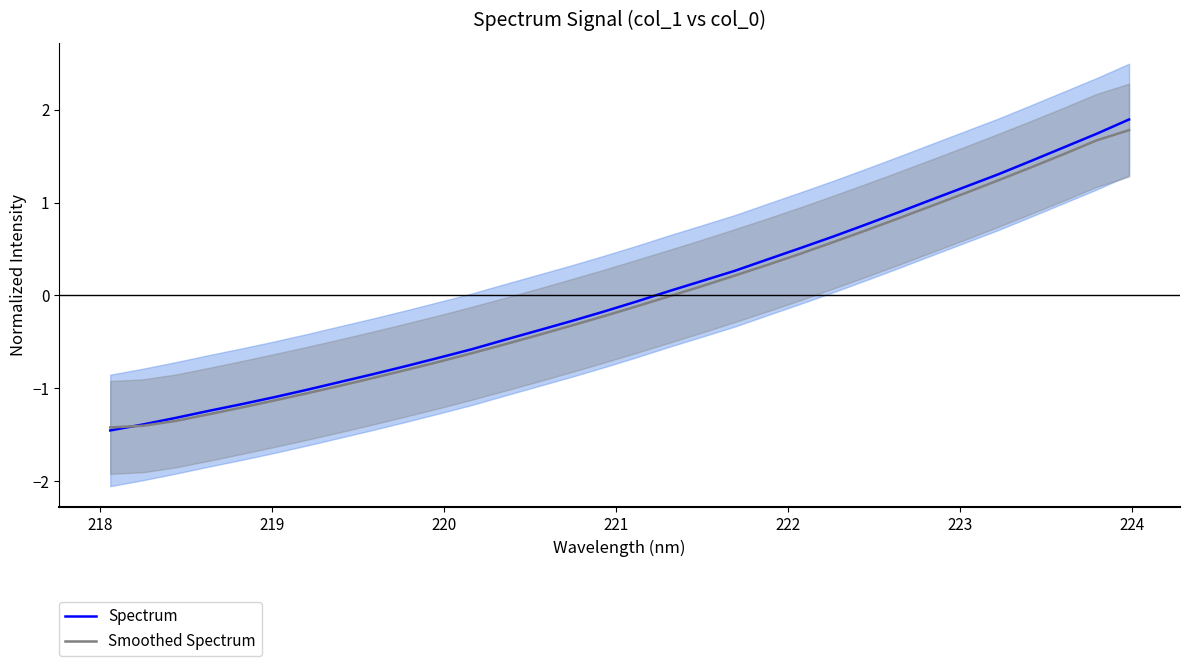

How many intersections are there between Spectrum and Smoothed Spectrum?

1